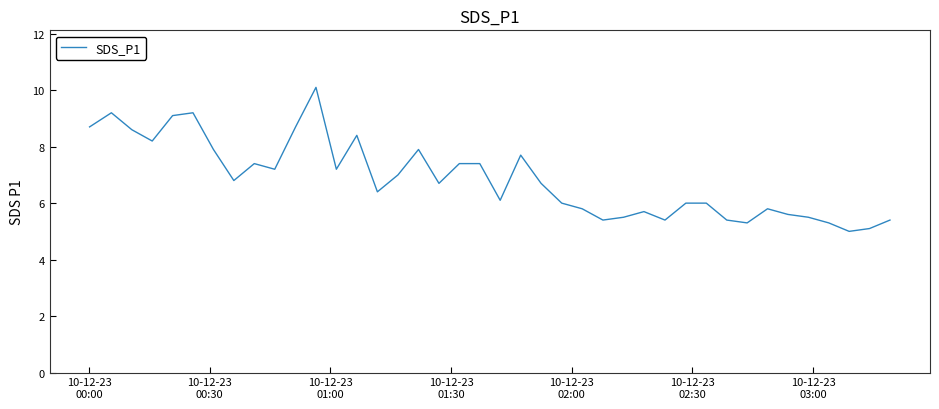

What is the maximum value shown in the chart?

10.1